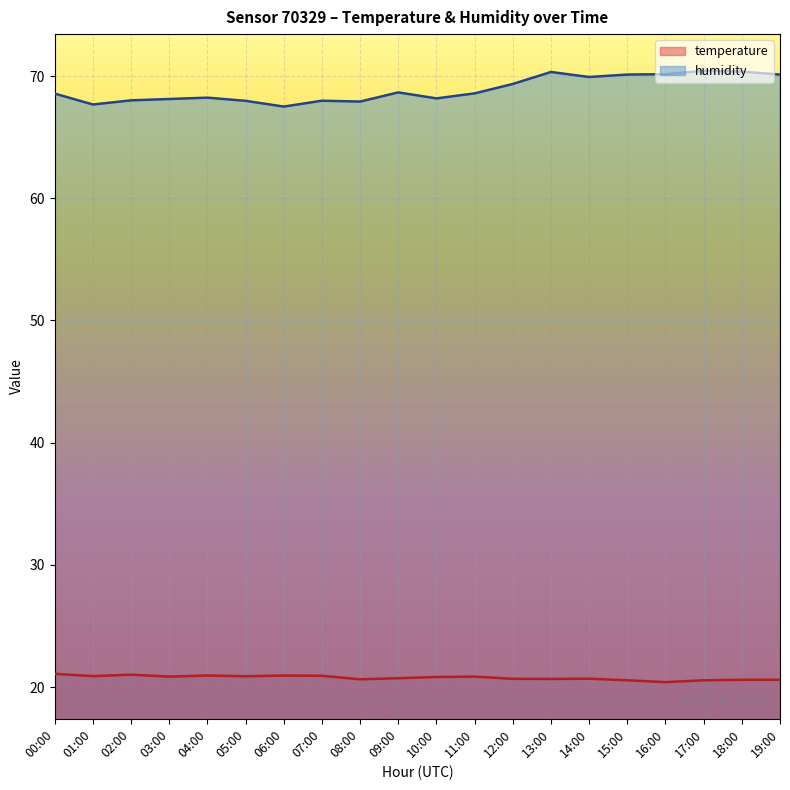

True or false: temperature and humidity cross at least once.

False